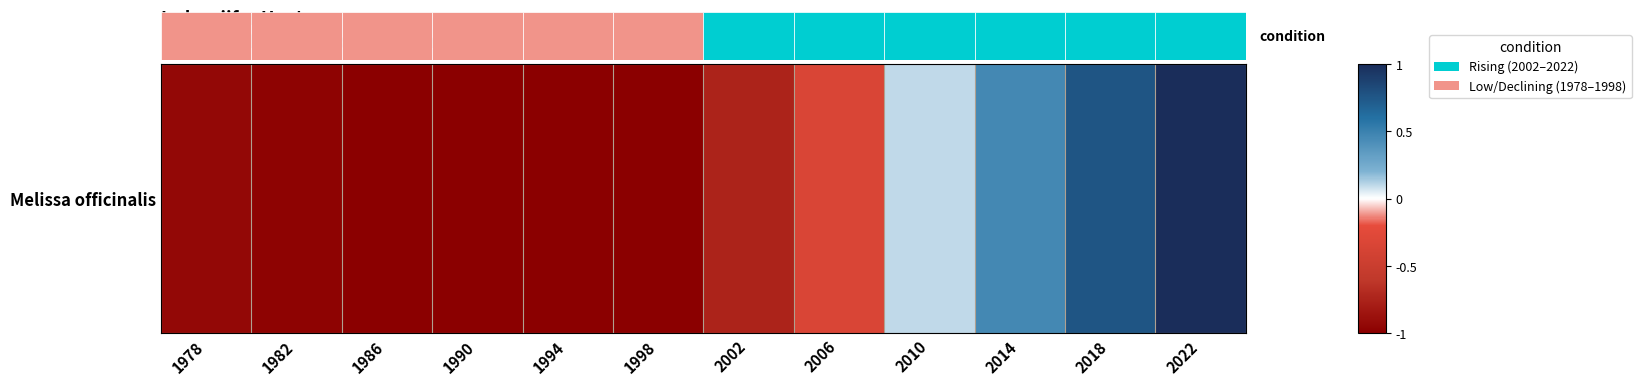

Which label corresponds to the largest value in the chart?

2022